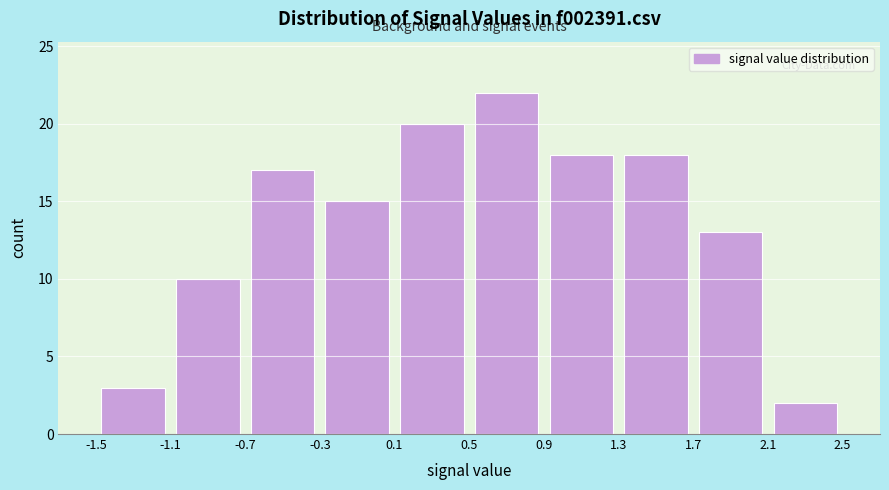

What is the height of the bar covering -1.5 to -1.1 on the x-axis? The values are not printed on the chart, so give them approximately, as read against the axis.

3